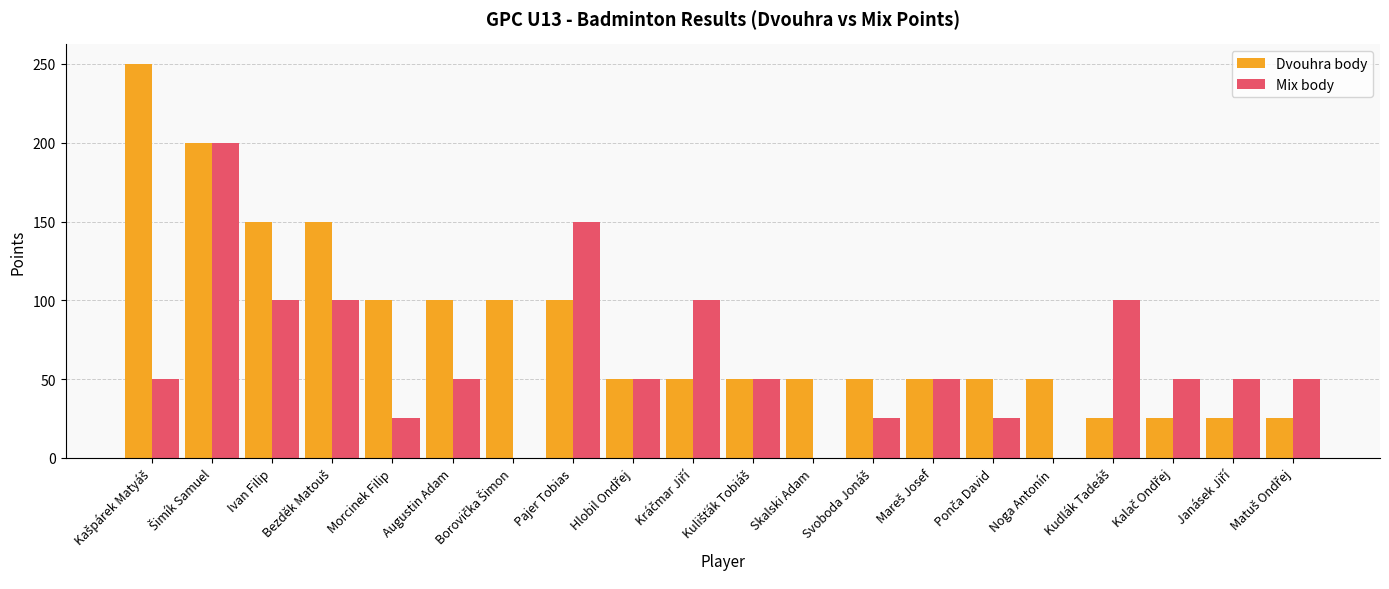

Is it true that Mix body equals 174 at Ivan Filip?

False